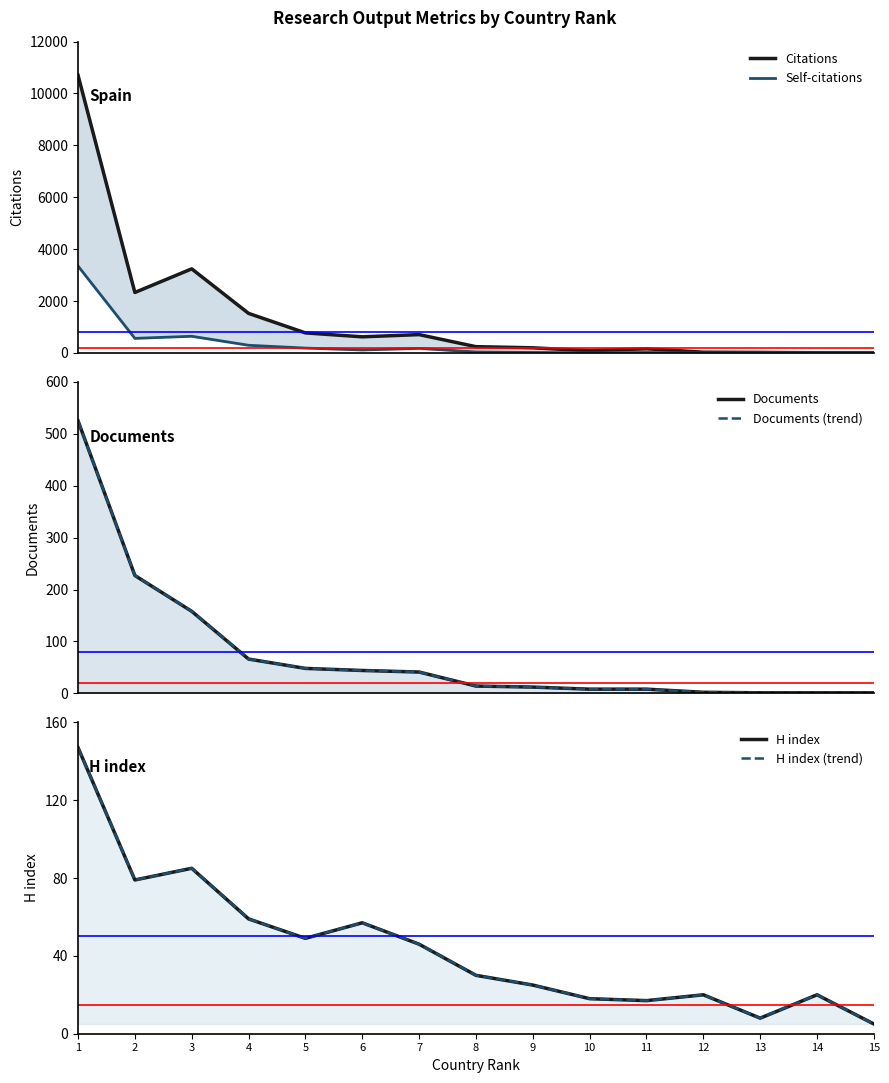

At which label is Documents closest to 263?

2